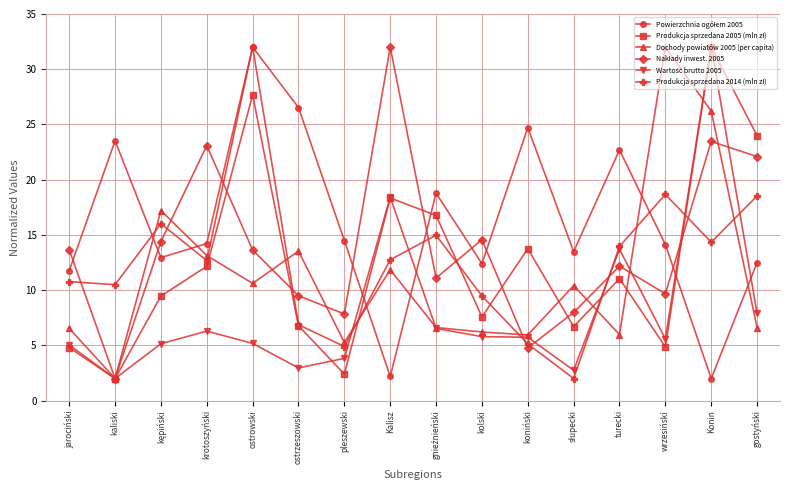

What is the lowest value of the Dochody powiatów 2005 (per capita) series?

2.0